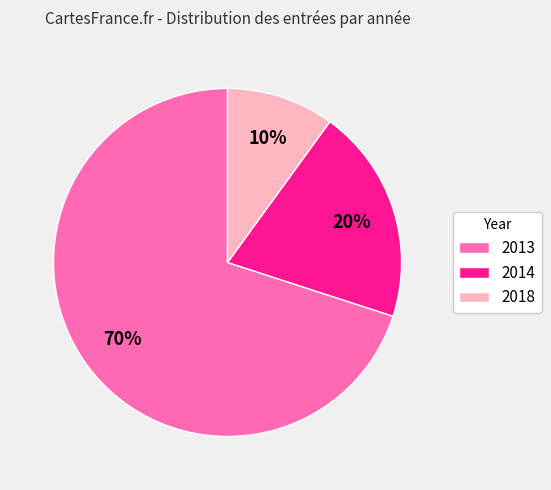

Count the number of slices in the pie.

3